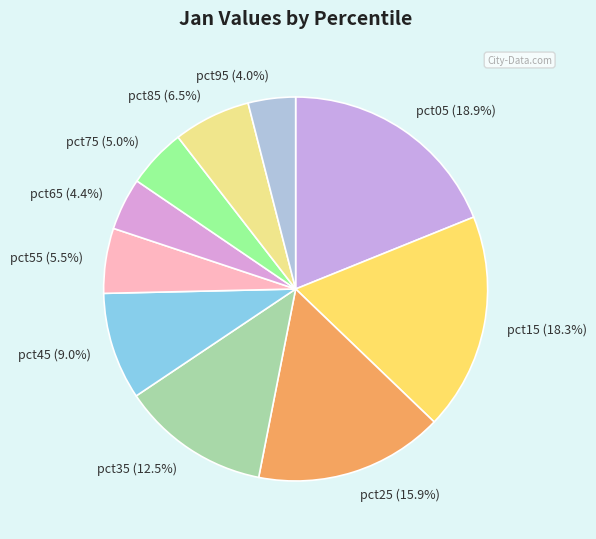

Which has a higher value, pct55 (5.5%) or pct95 (4.0%)?

pct55 (5.5%)